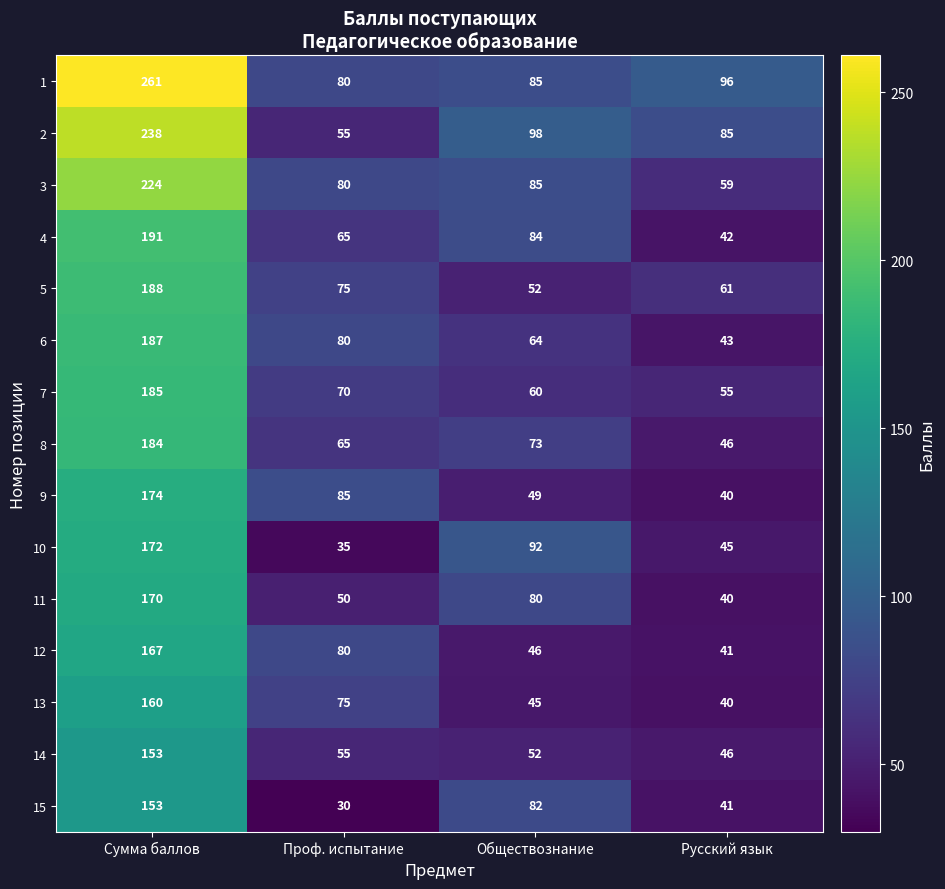

What is the spread (max minus min) of values at Русский язык?

56